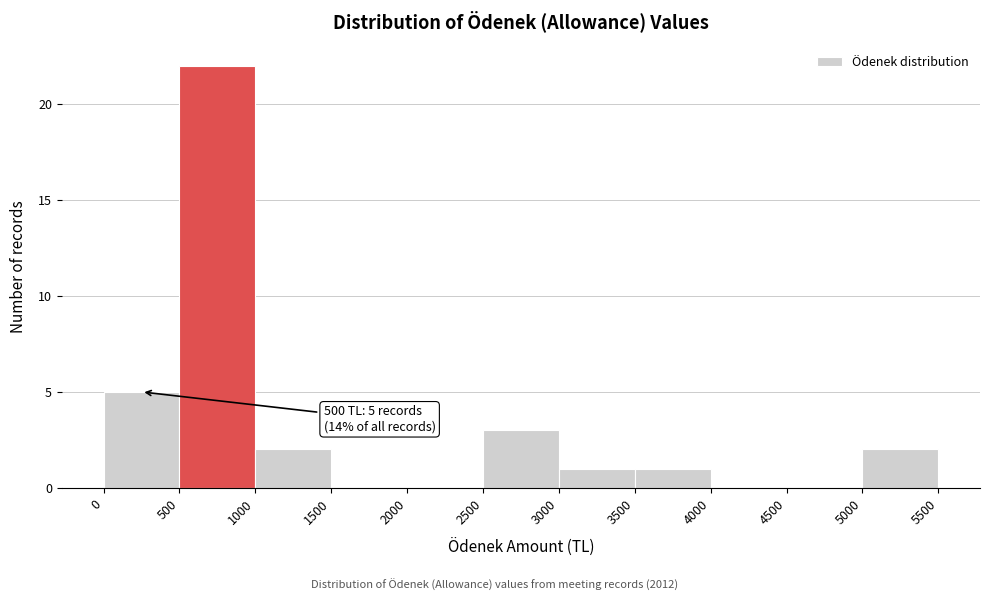

Which range on the x-axis has the tallest bar?

500 to 1000